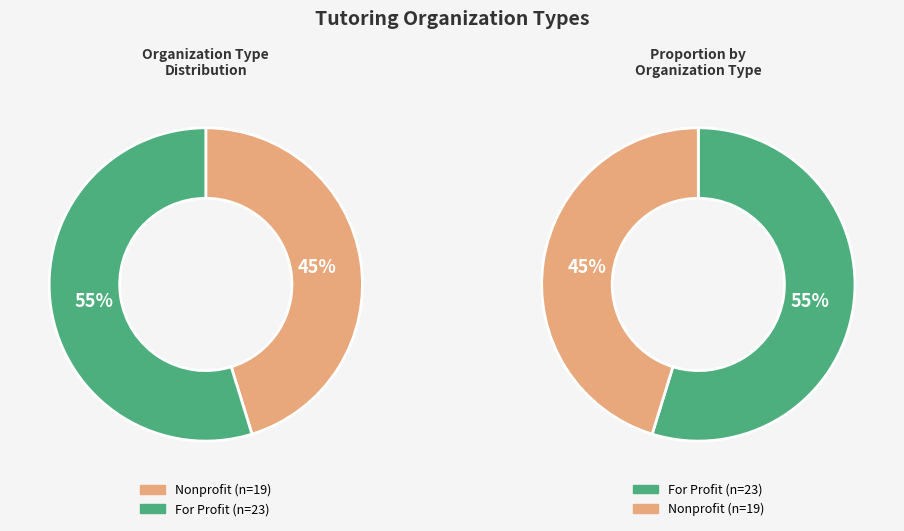

What percentage is the For Profit slice, to the nearest percent?

55%